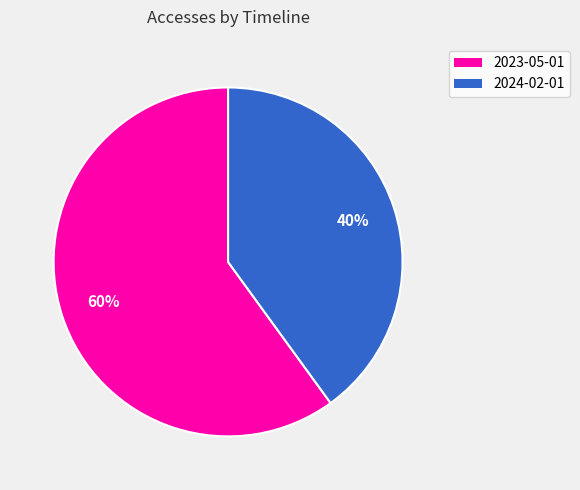

What percentage is the 2023-05-01 slice, to the nearest percent?

60%